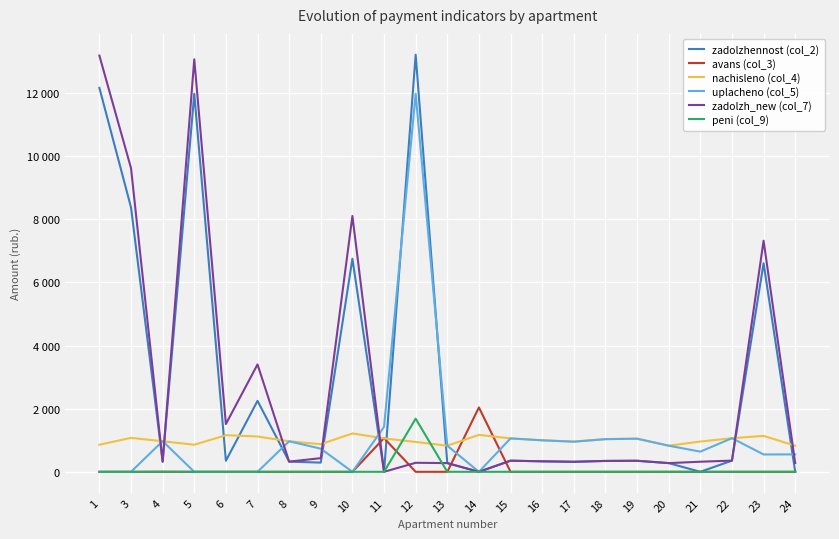

What is the average value of the zadolzhennost (col_2) series?

2835.8